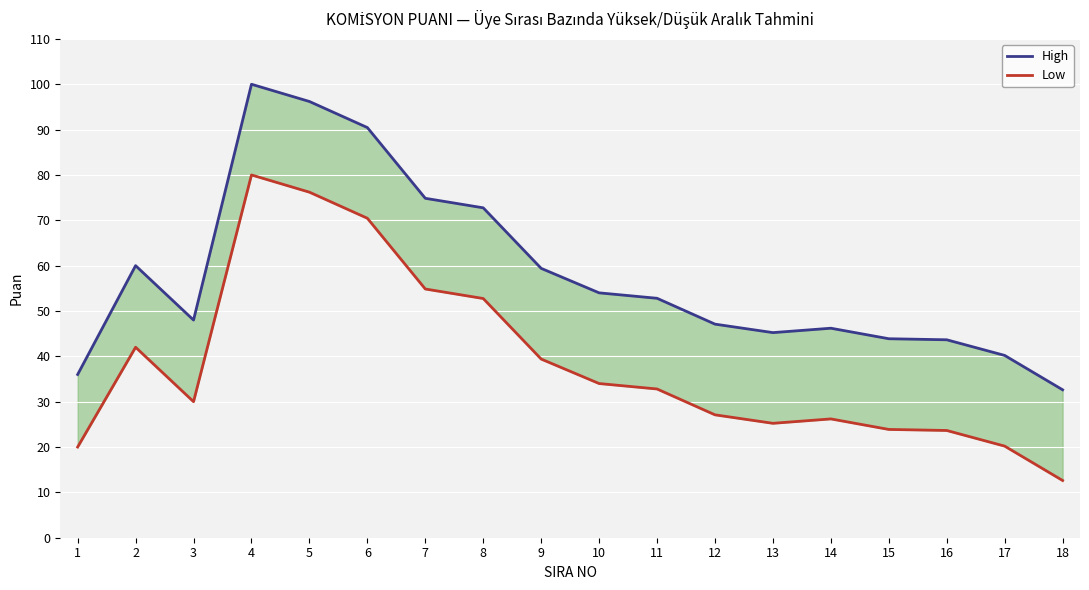

How many data points in High are above 52?

9